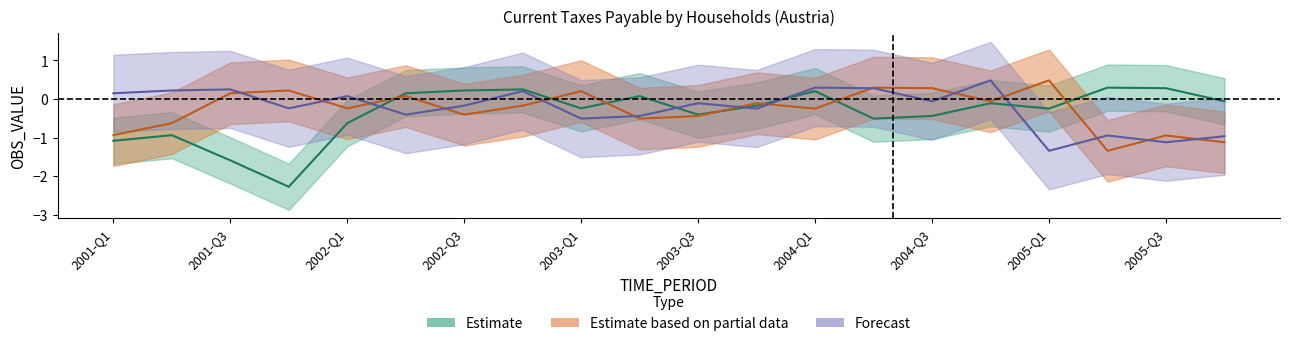

What value does the Forecast series have at 2003-Q2?

-0.4